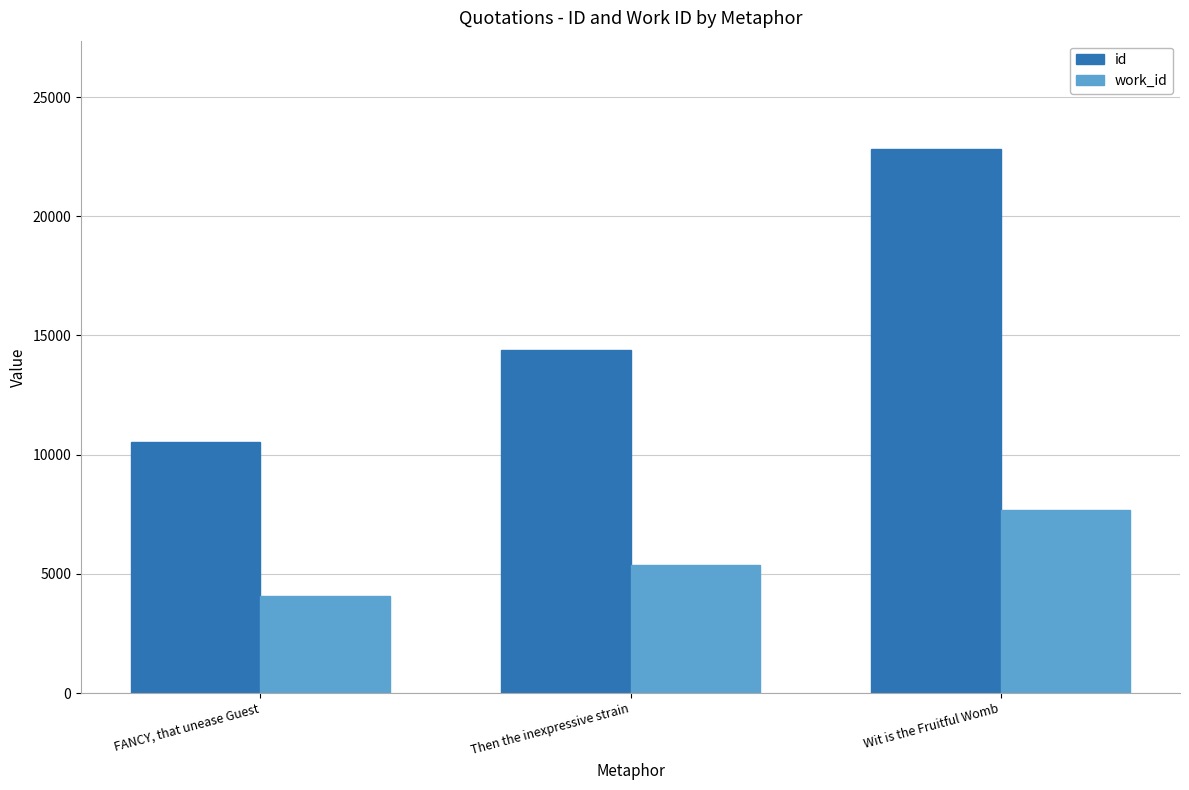

At which label is id closest to 16669?

Then the inexpressive strain